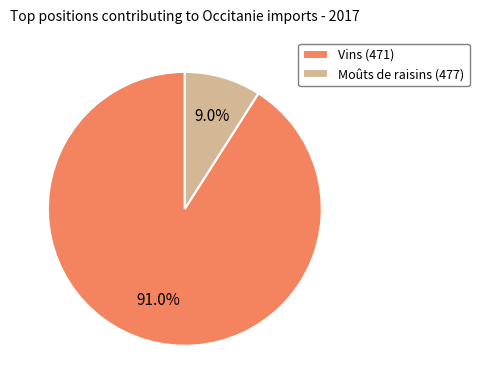

Is the sum of Vins (471) and Moûts de raisins (477) greater than half?

Yes